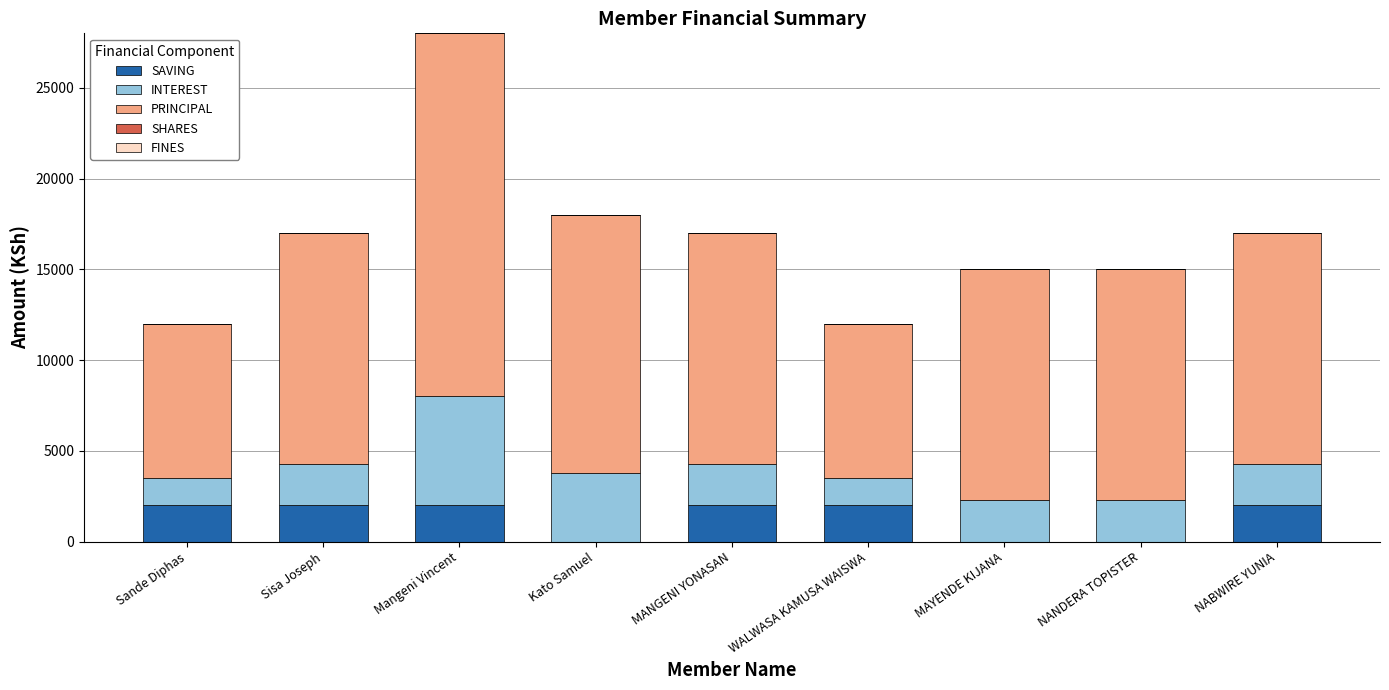

Is it true that SAVING equals 0 at MAYENDE KIJANA?

True